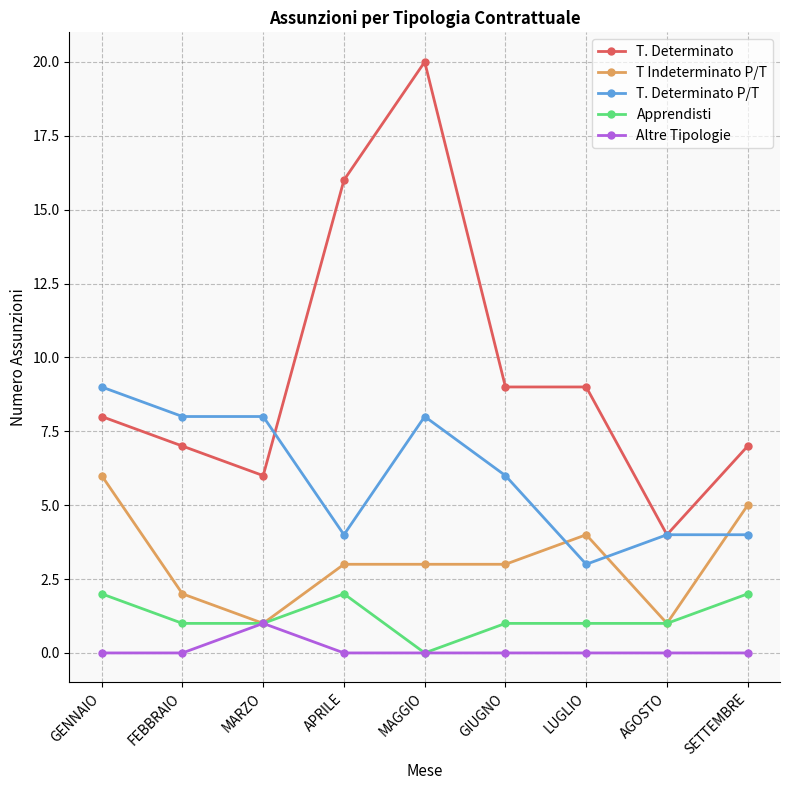

Does the chart display data point markers on the line(s)?

Yes